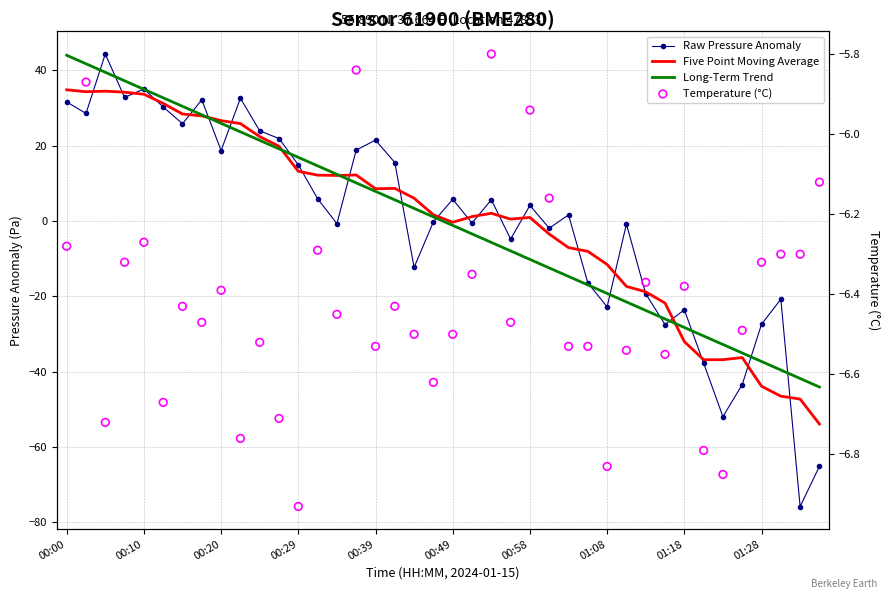

At how many categories does at least one series exceed -23?

40